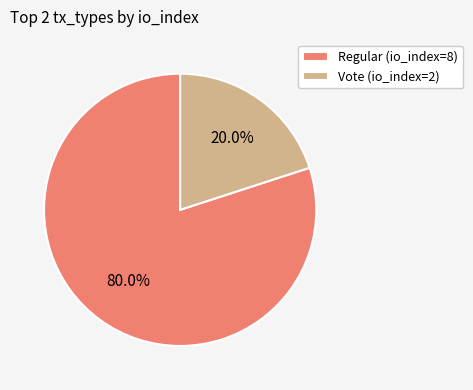

Is there a majority slice in this chart?

Yes